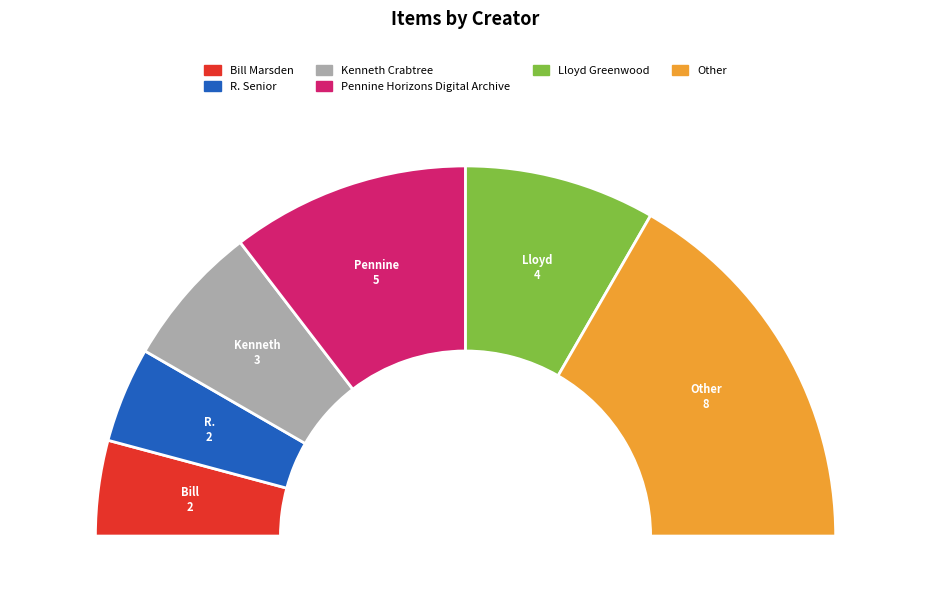

Does Aerofilms account for over 50% of the chart?

No